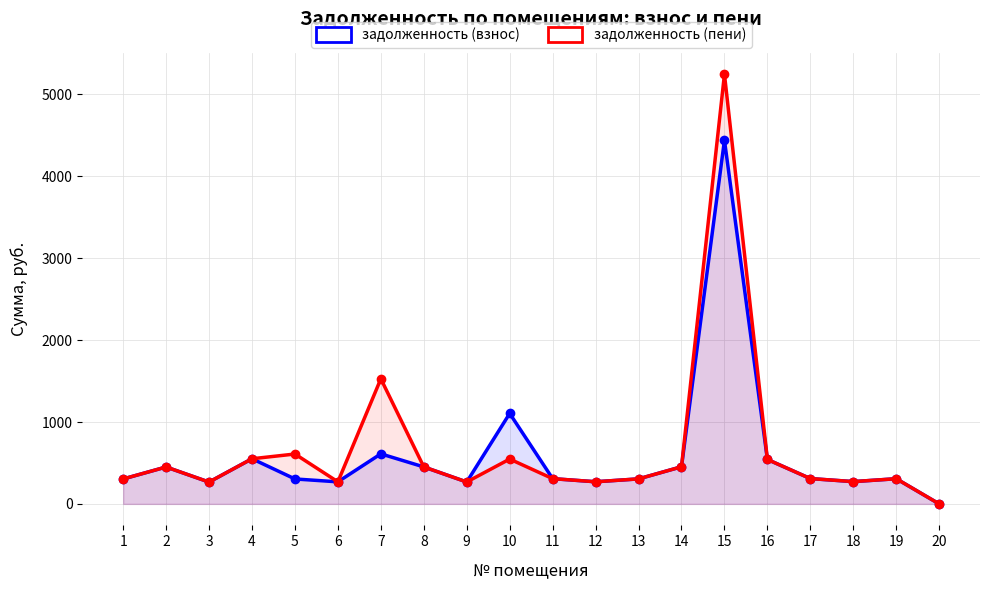

Is it true that задолженность (взнос) equals 269.5 at 6?

True